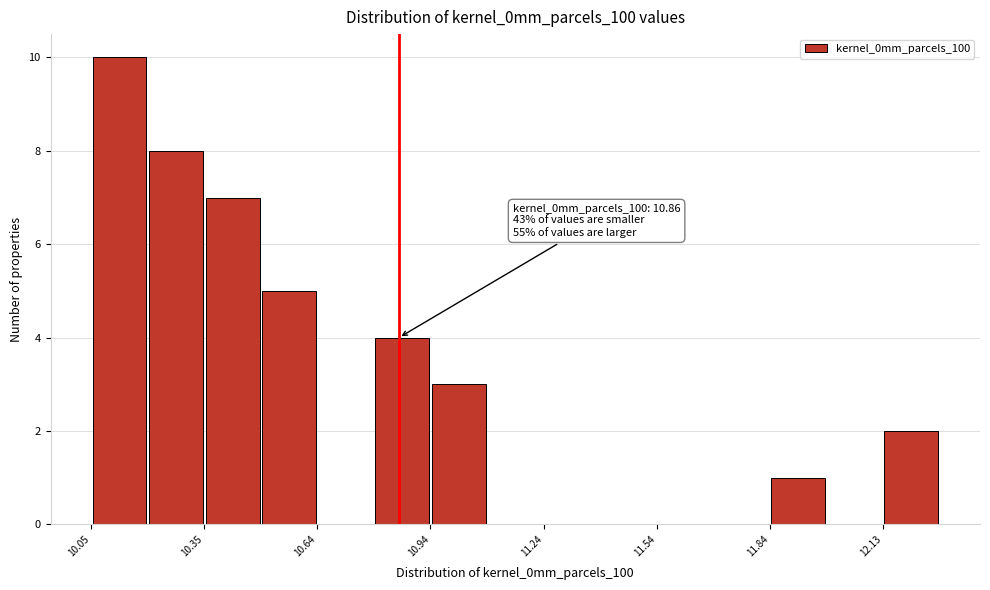

Around what value on the x-axis is the tallest bar? Give the approximate position of its centre, as read against the axis.

10.10